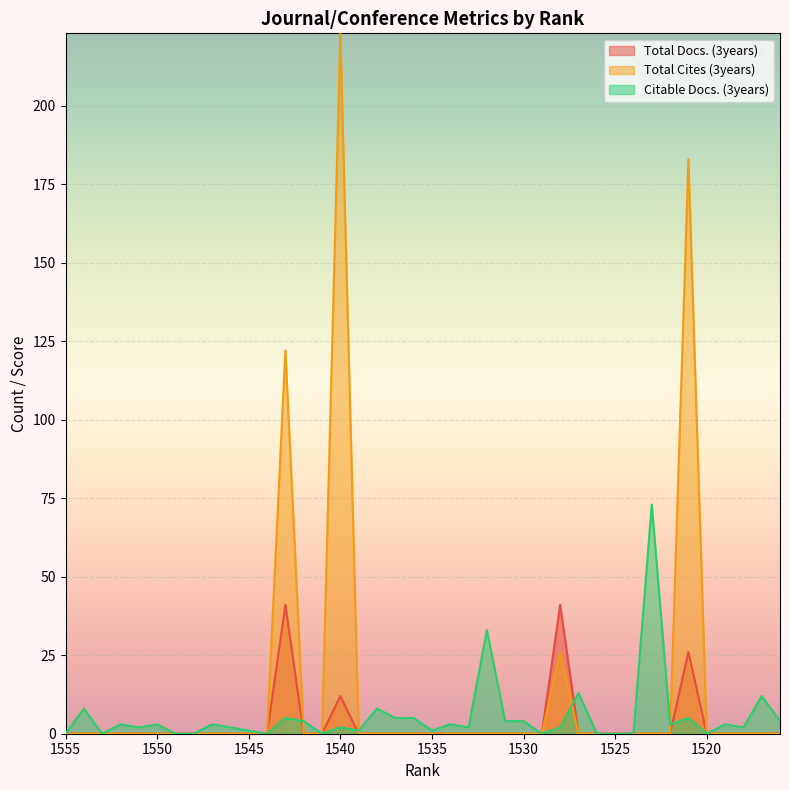

What is the maximum value for Total Cites (3years)?

223